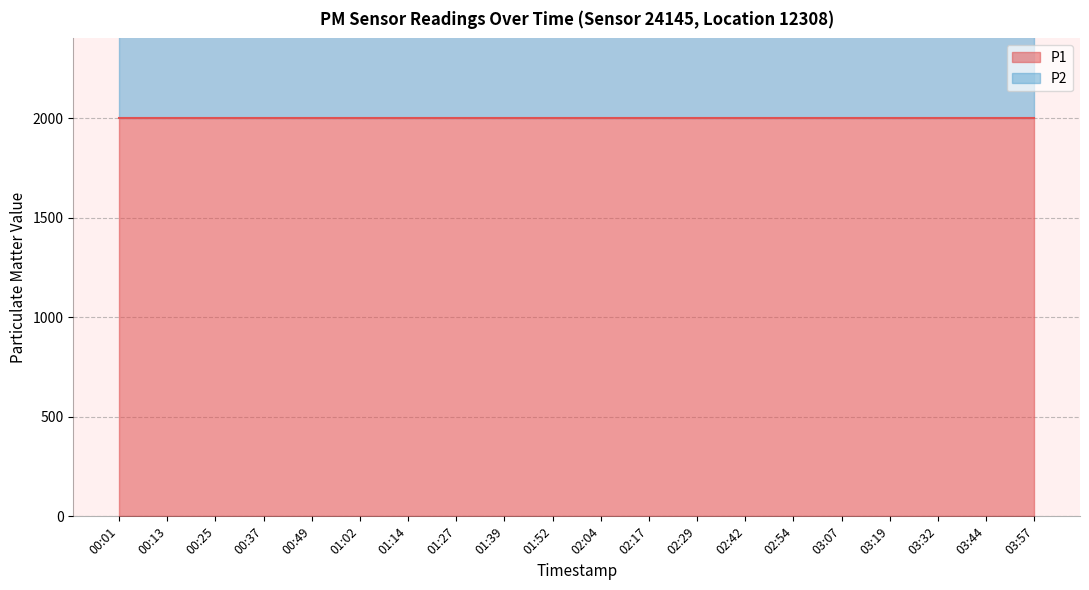

List the labels in order of P1 value, largest first.

00:01, 00:13, 00:25, 00:37, 00:49, 01:02, 01:14, 01:27, 01:39, 01:52, 02:04, 02:17, 02:29, 02:42, 02:54, 03:07, 03:19, 03:32, 03:44, 03:57